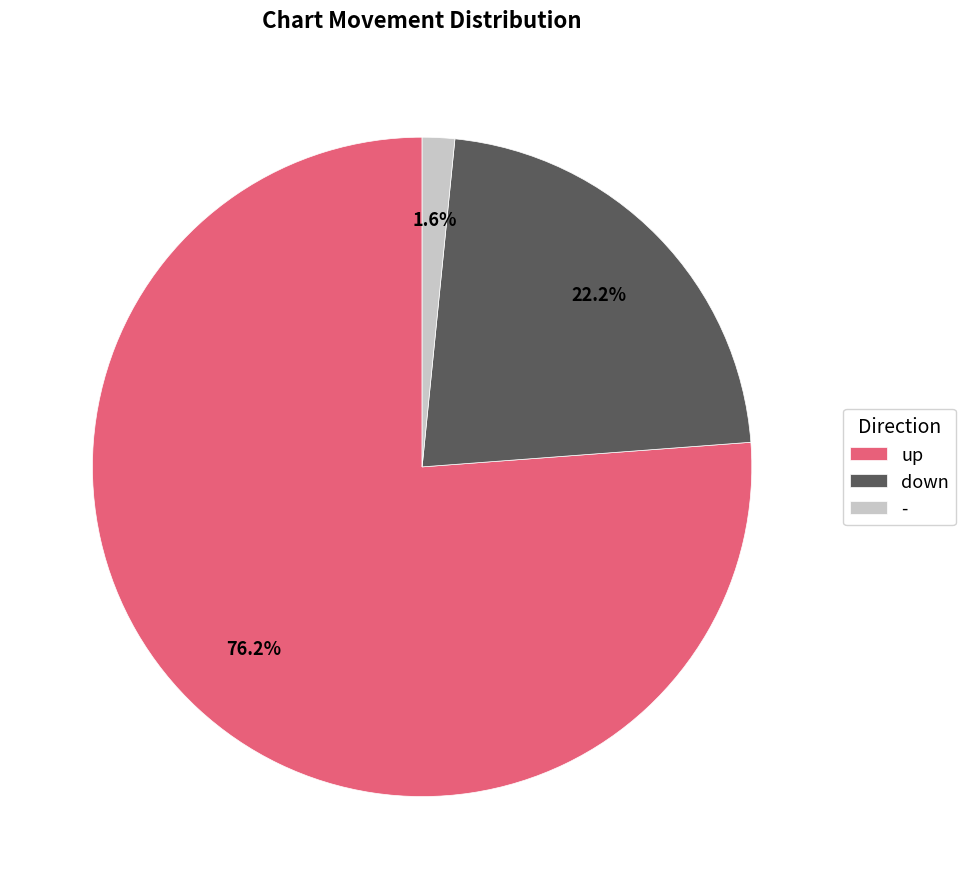

Approximately how many times larger is the value at down compared to up?

0.3